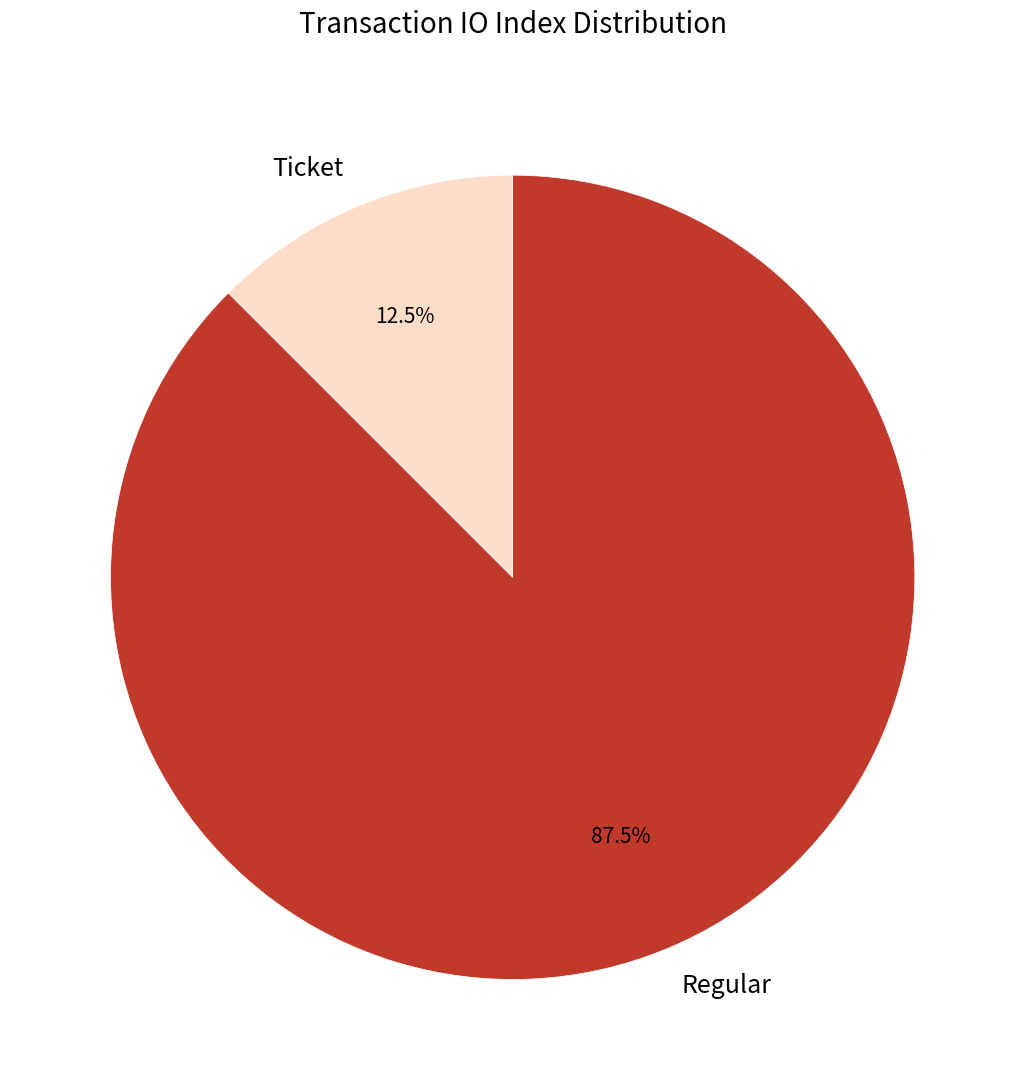

What is the total percentage of Regular and Ticket?

100.0%